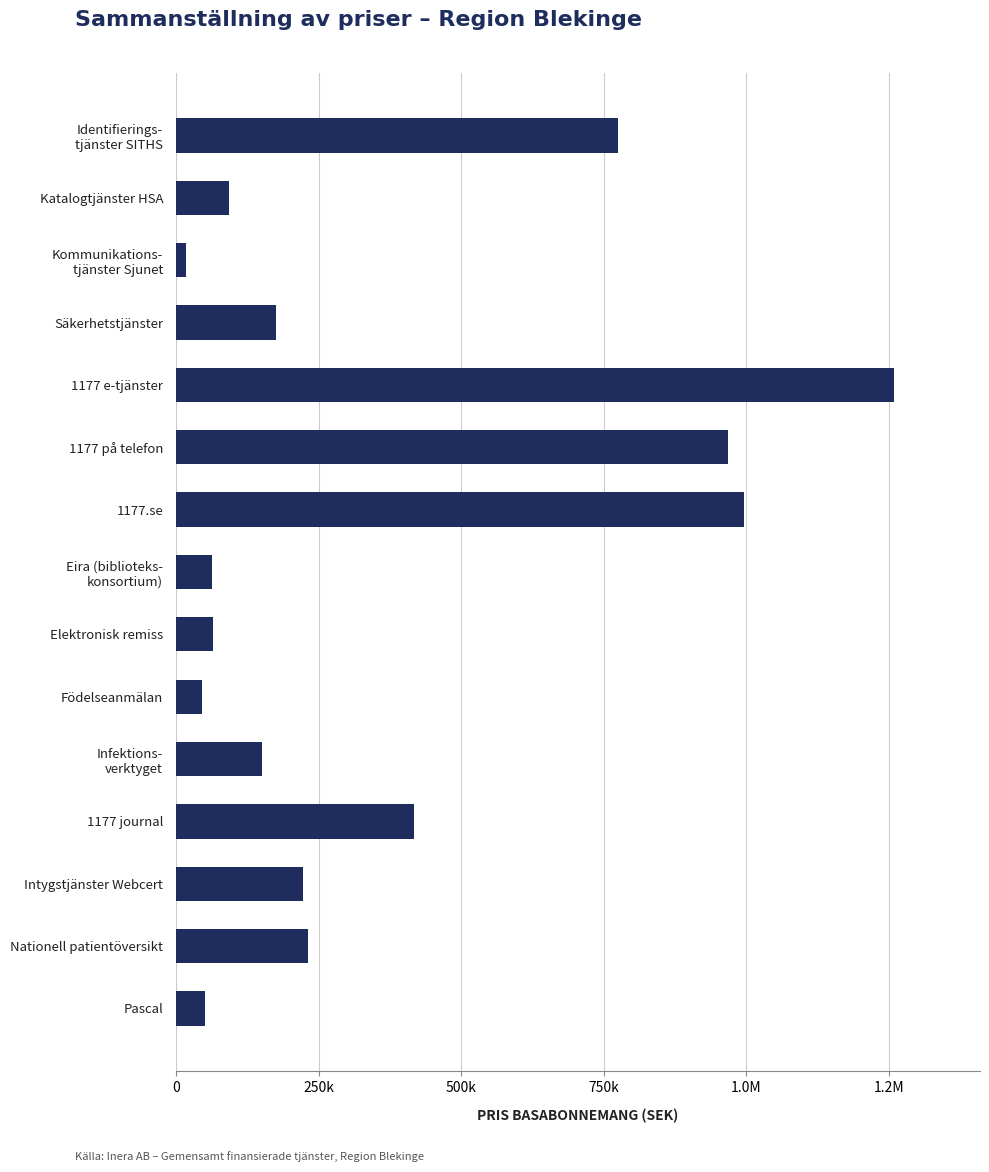

Does the chart contain any negative values?

No